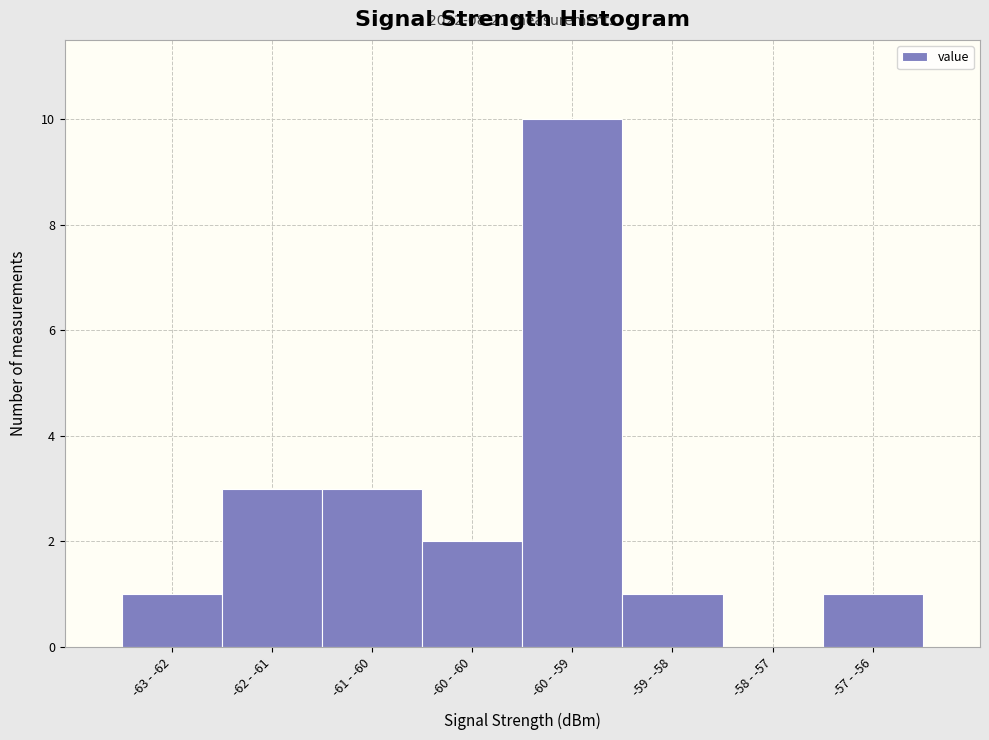

Reading left to right, what are all the values shown in this chart?

-63 - -62=1	-62 - -61=3	-61 - -60=3	-60 - -60=2	-60 - -59=10	-59 - -58=1	-58 - -57=0	-57 - -56=1